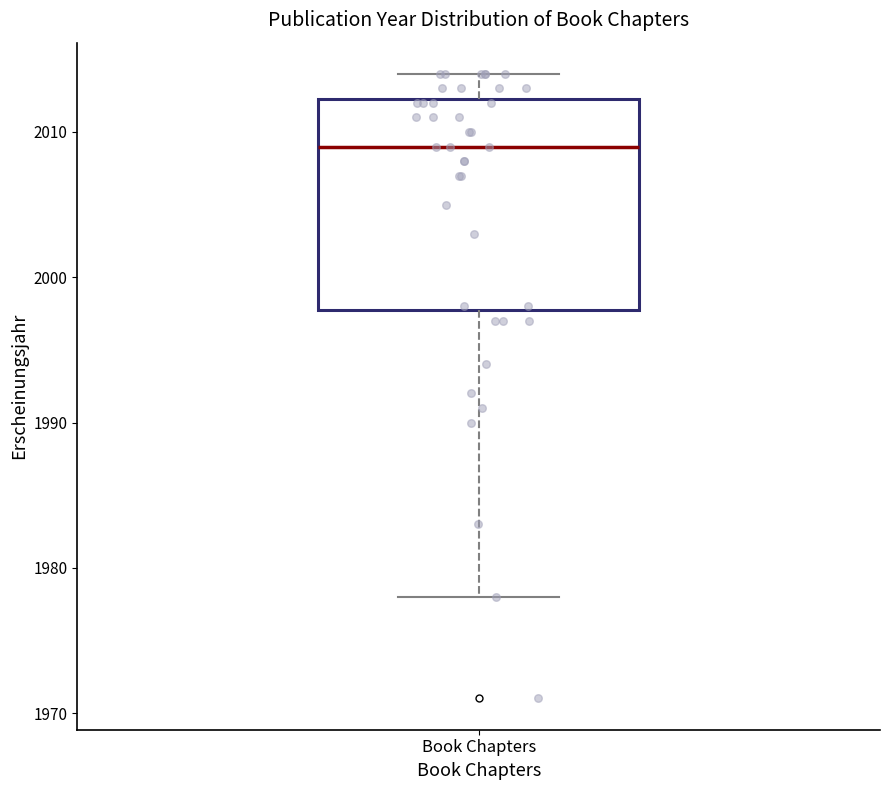

Transcribe this box plot: give where the median line is, the range the box spans, and where the two whiskers end, as read against the y-axis. The values are not printed on the chart, so give them approximately, as read against the axis.

median 2009, box 1998 to 2012, whiskers 1978 to 2014